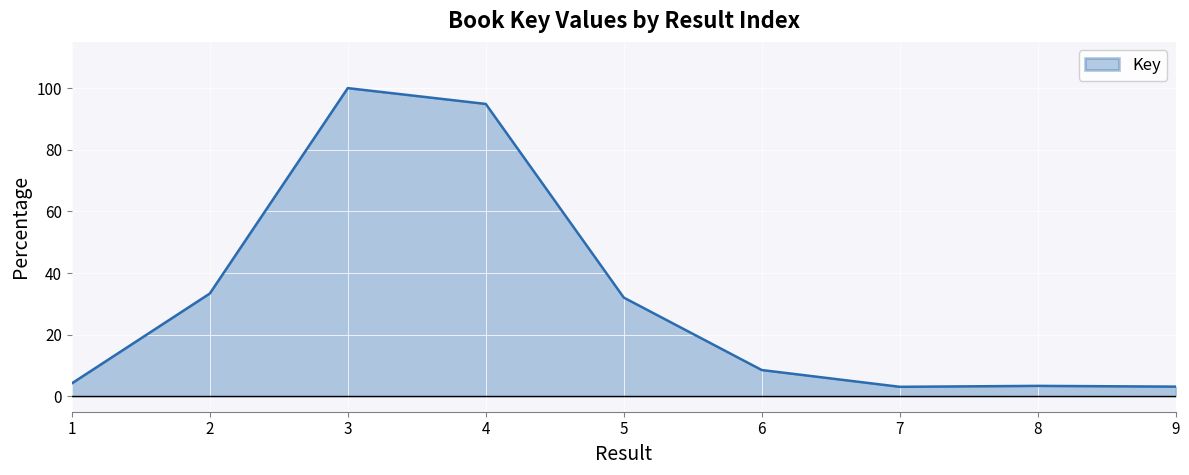

Which has a higher value, 2 or 9?

2